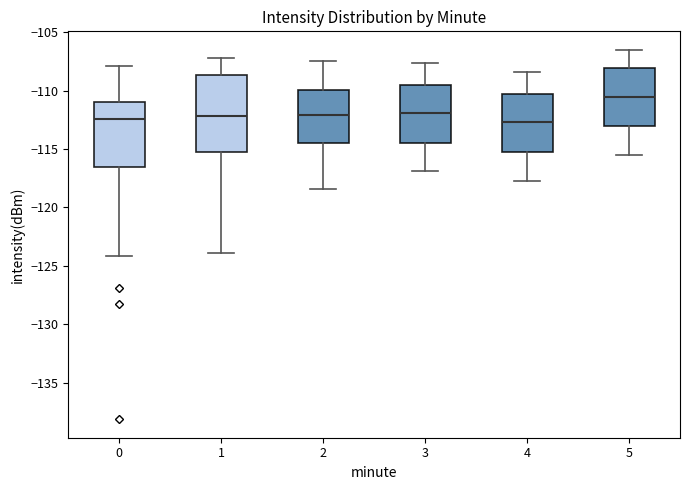

Reading left to right, read every box against the y-axis: the position of its median line, the range the box covers, and the ends of its whiskers. The values are not printed on the chart, so give them approximately, as read against the axis.

0: median -112.5, box -116.5 to -111.0, whiskers -124.0 to -108.0
1: median -112.0, box -115.5 to -108.5, whiskers -124.0 to -107.0
2: median -112.0, box -114.5 to -110.0, whiskers -118.5 to -107.5
3: median -112.0, box -114.5 to -109.5, whiskers -117.0 to -107.5
4: median -112.5, box -115.0 to -110.5, whiskers -117.5 to -108.5
5: median -110.5, box -113.0 to -108.0, whiskers -115.5 to -106.5